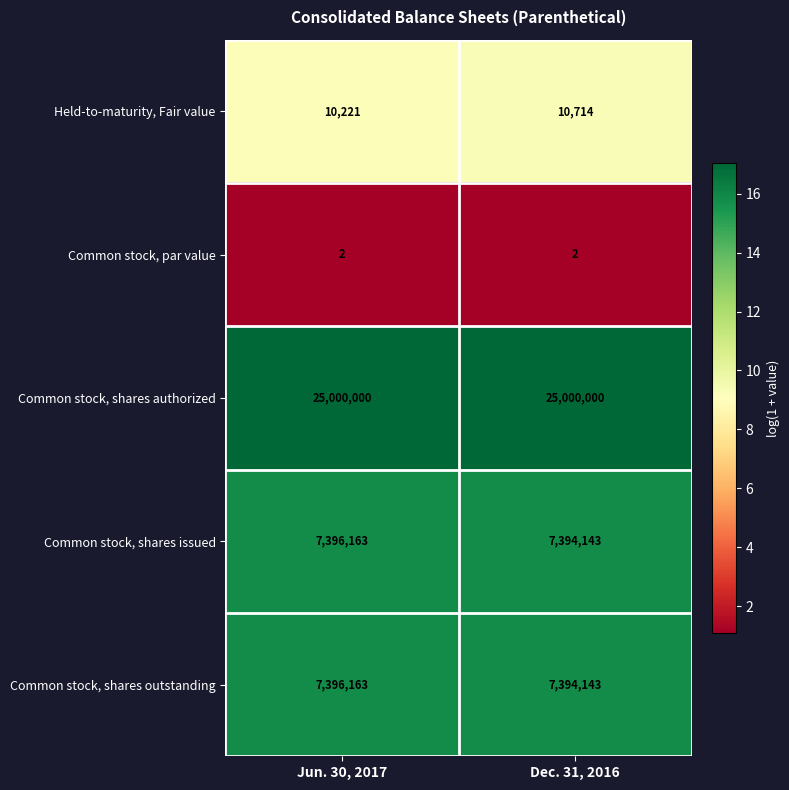

The value of Common stock, shares issued at Dec. 31, 2016 is 3388967. True or false?

False